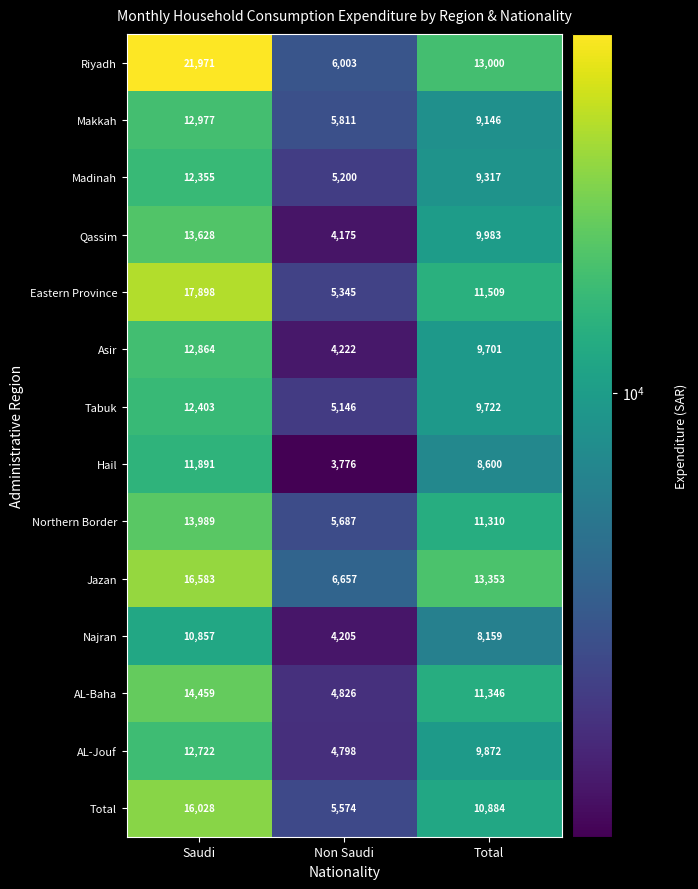

Count the number of categories in the chart.

3